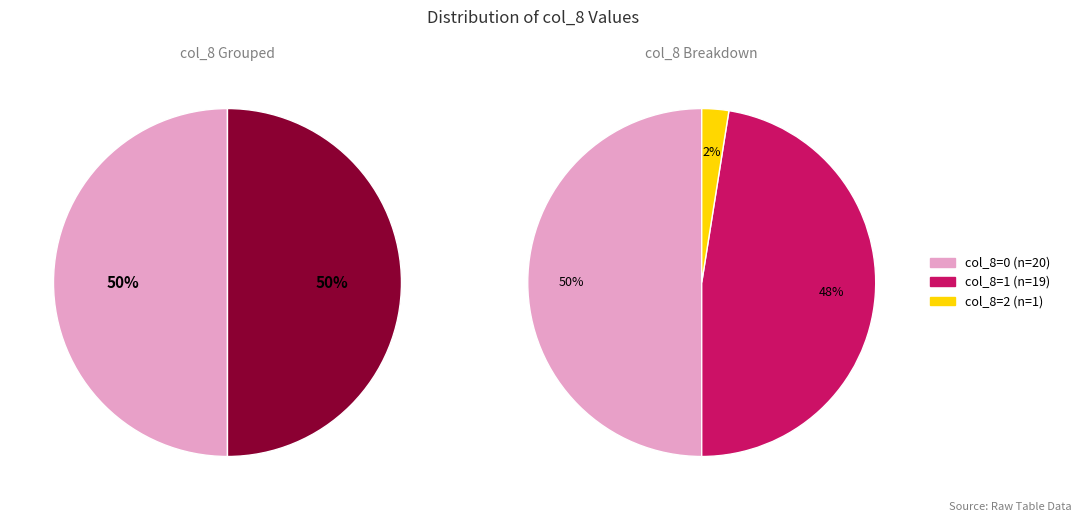

Does 31 account for over 50% of the chart?

No